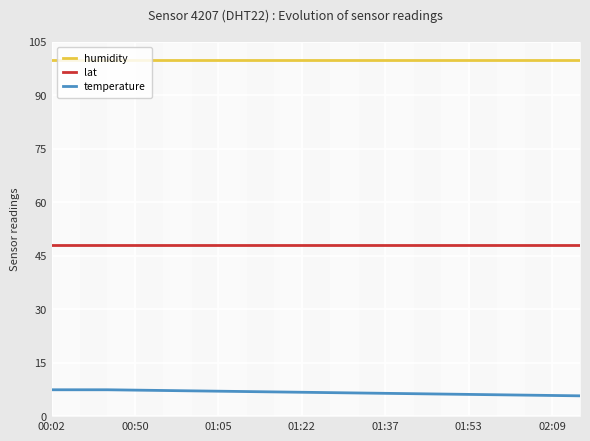

True or false: humidity and lat cross at least once.

False